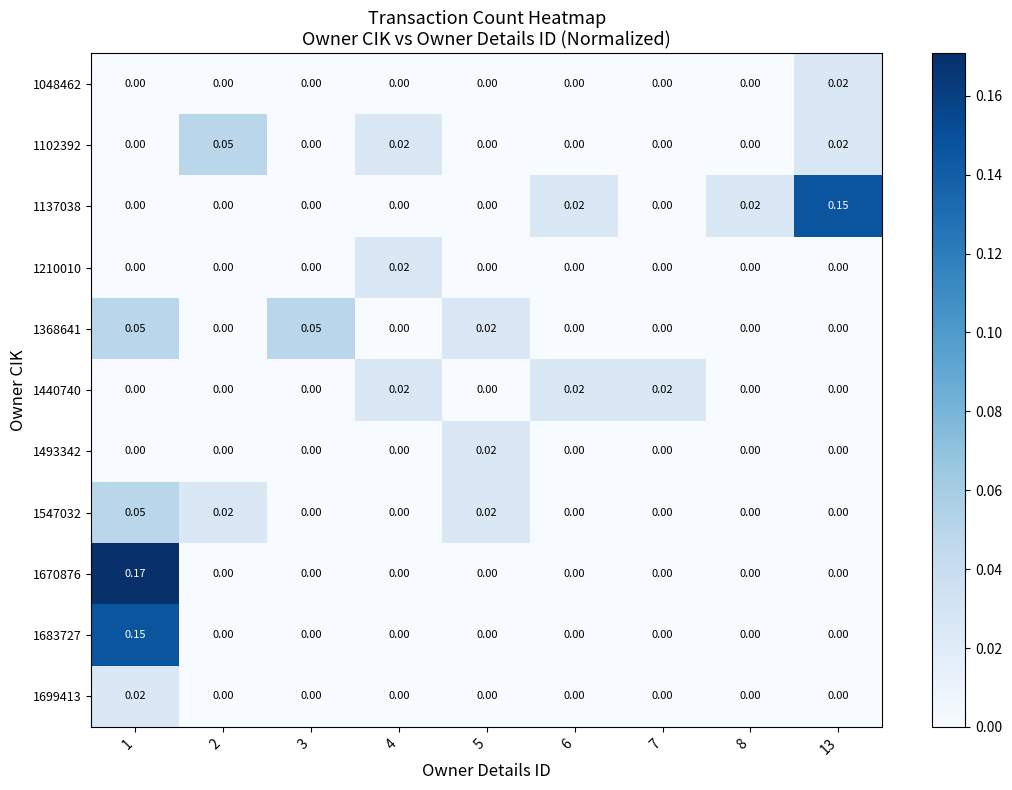

At which category is the sum across all series the highest?

1